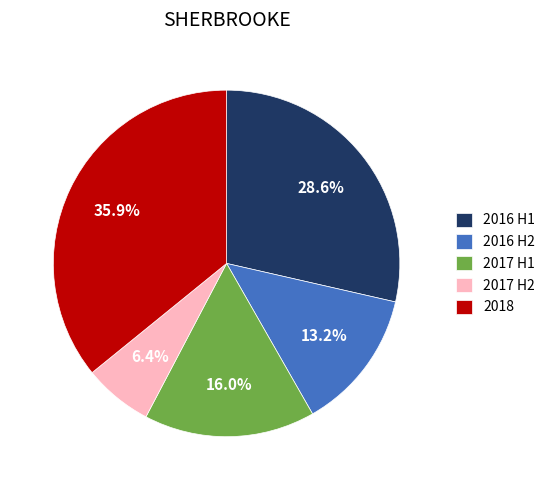

Is 2016 H1 the majority of the pie?

No